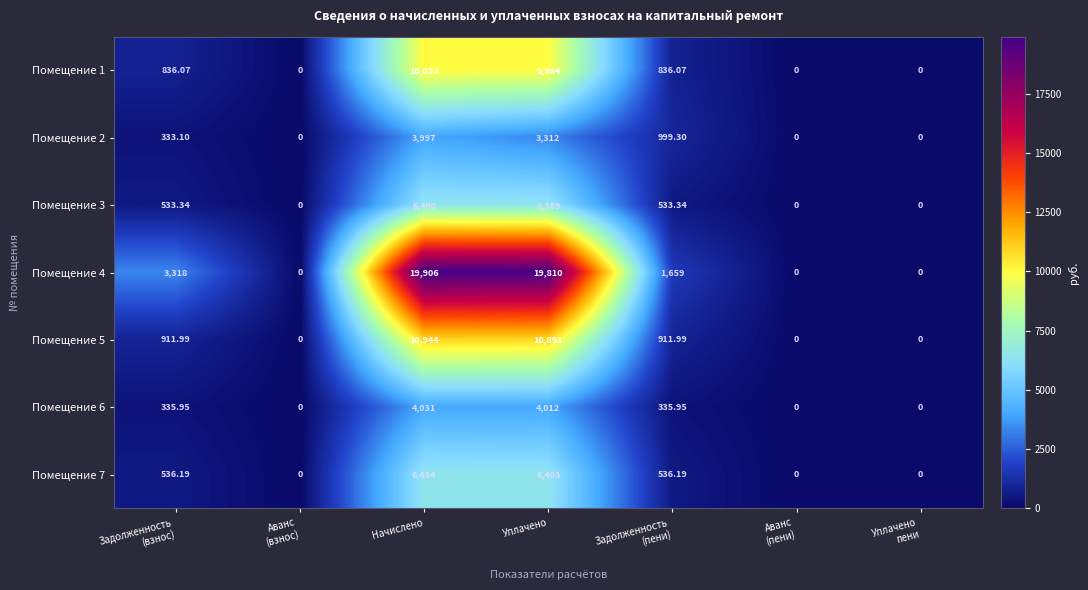

At which category is the sum across all series the highest?

Начислено